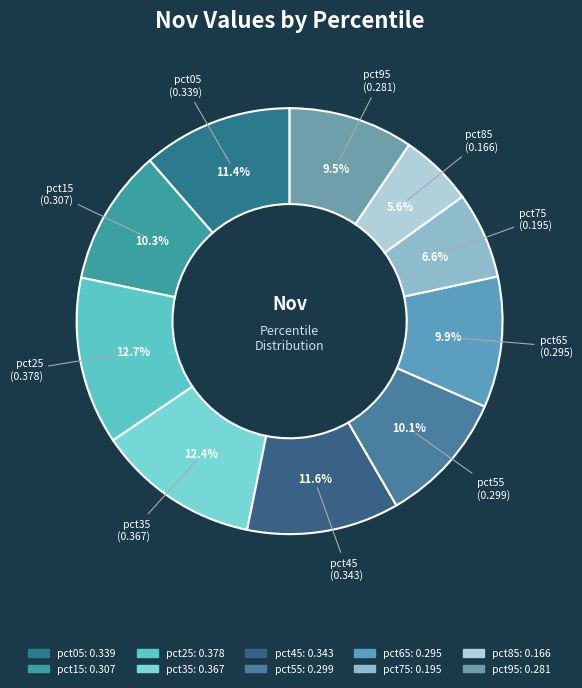

Count the number of slices in the pie.

10